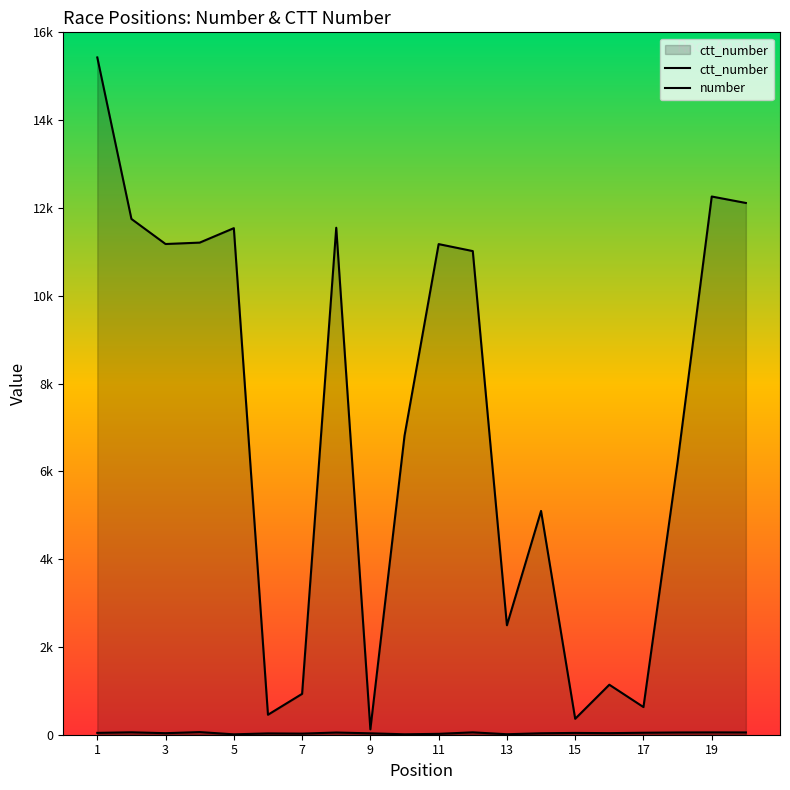

What is the approximate value of number at 15, to the nearest 10?

50